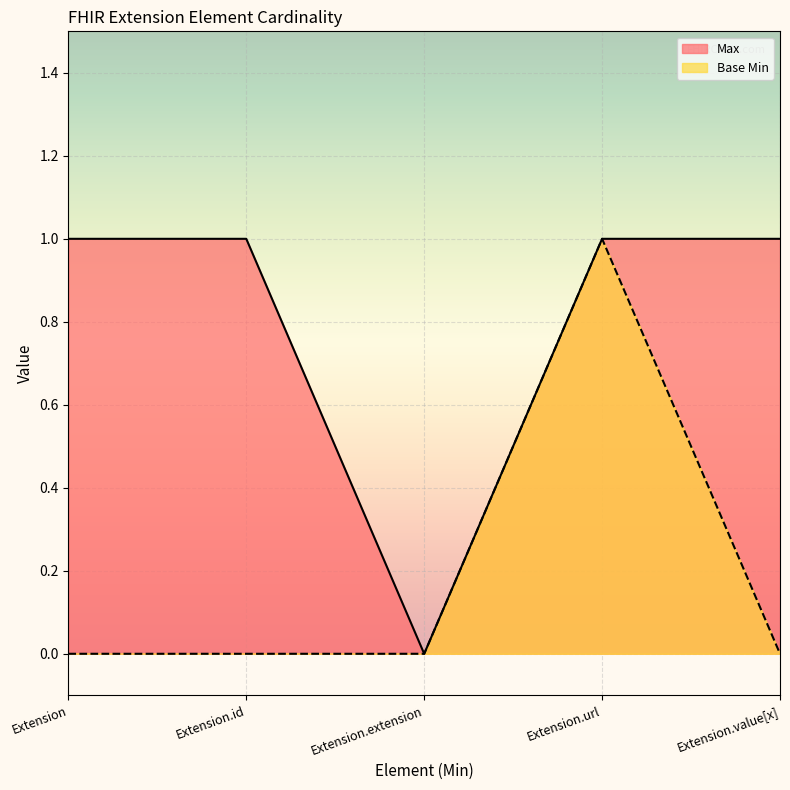

What is the difference between the Max values at Extension and Extension.extension?

1